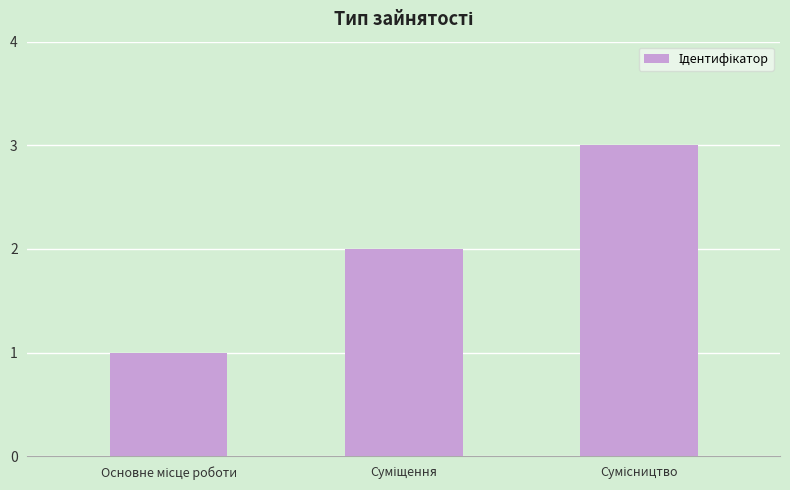

Reading left to right, extract all data points from this chart.

1	2	3